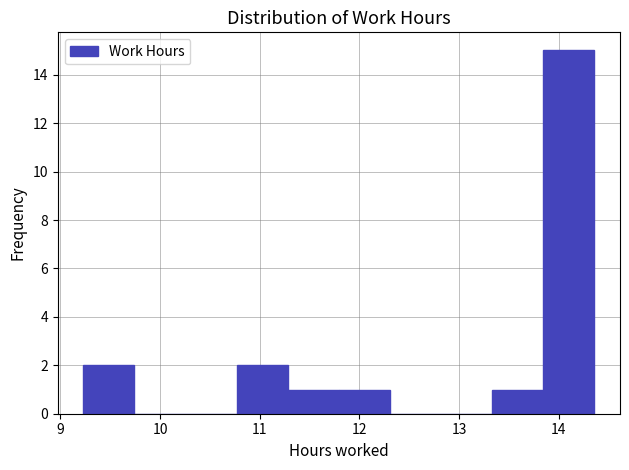

What is the height of the bar covering 11.8 to 12.3 on the x-axis? Neither the bar edges nor the heights are printed on the chart, so give them approximately, as read against the axes.

1